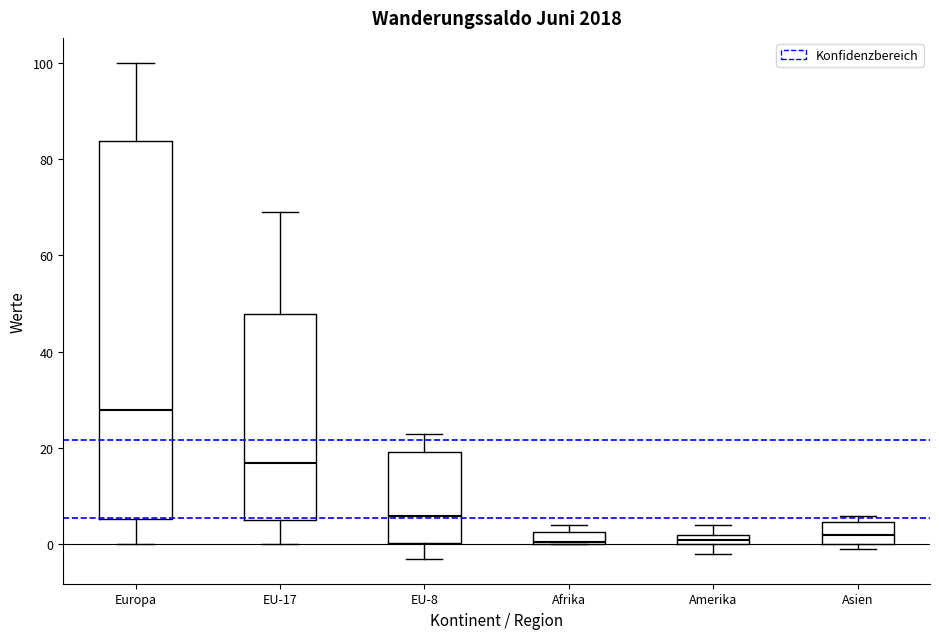

Where is the lower edge of the box for EU-17 on the y-axis? The values are not printed on the chart, so give them approximately, as read against the axis.

6